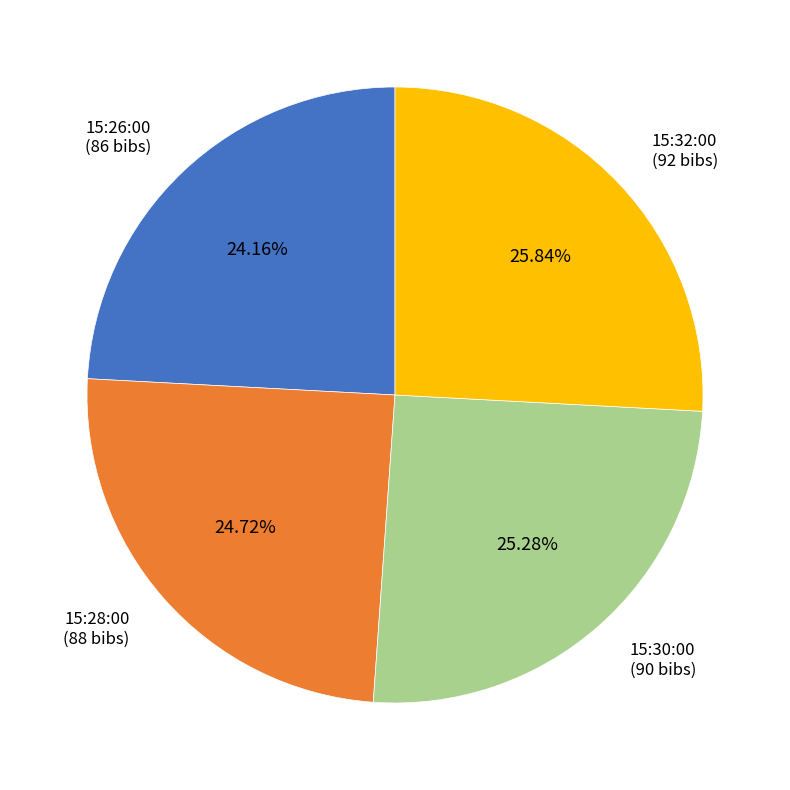

How many segments does this pie chart have?

4